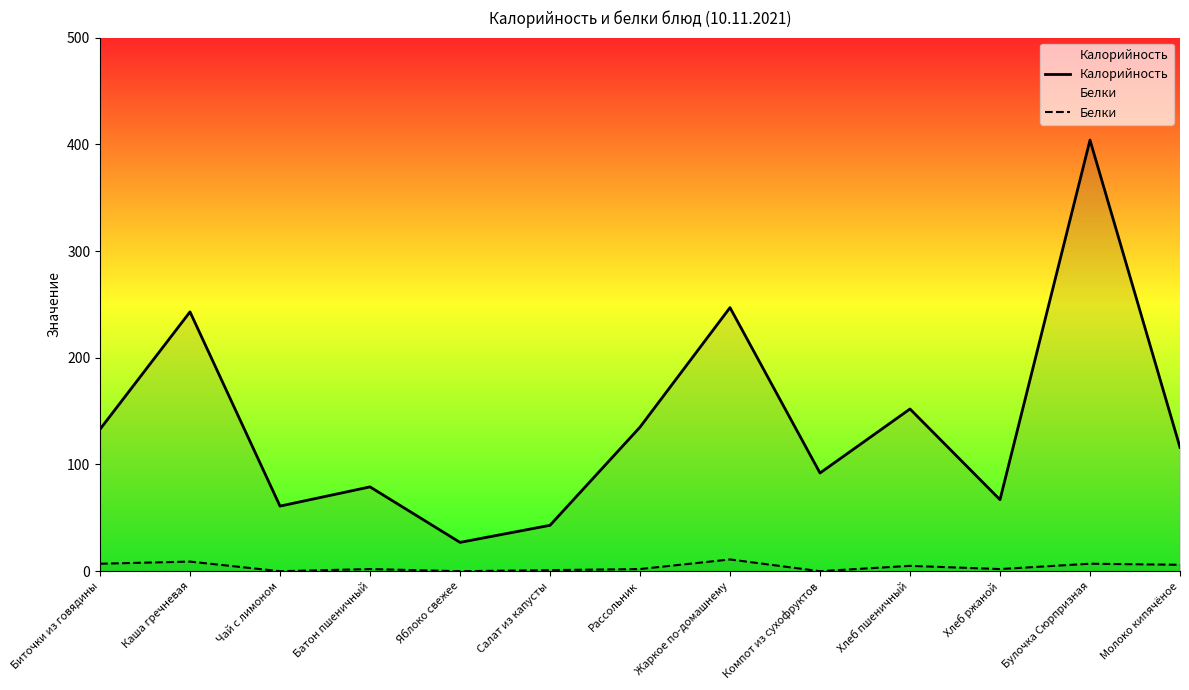

What is the difference between the highest and lowest values at Рассольник?

133